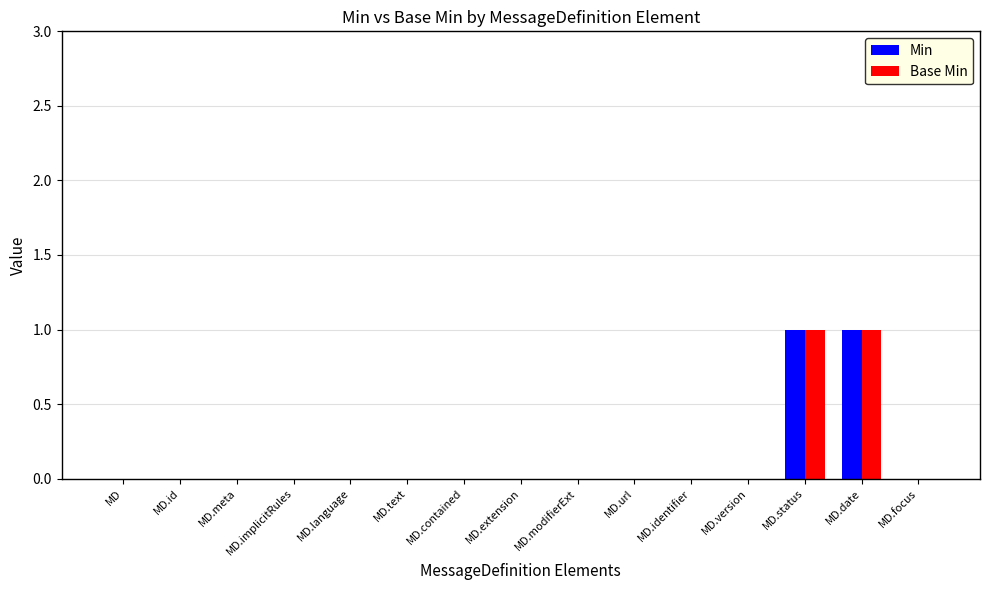

The value of Base Min at MD.extension is 0. True or false?

True